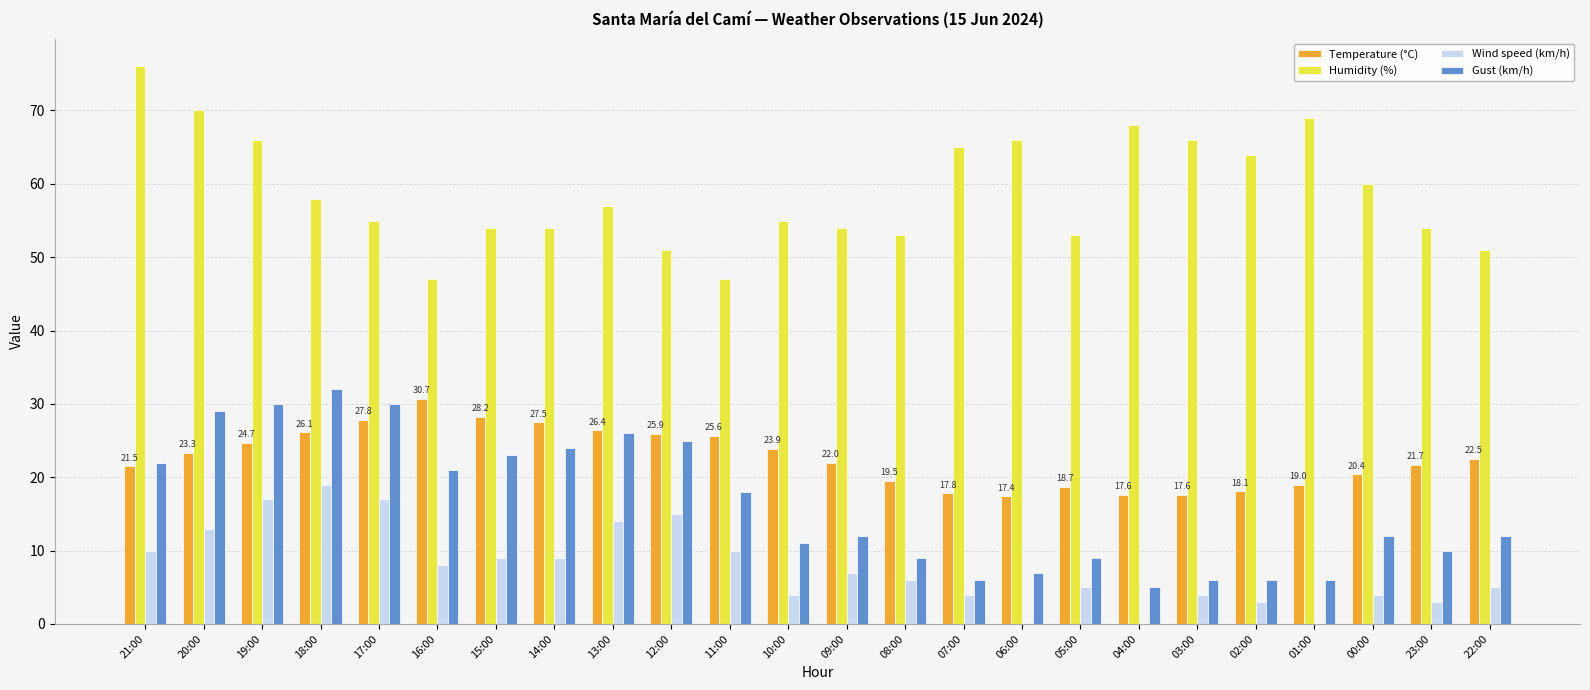

At which label does Temperature (°C) first exceed 22?

20:00